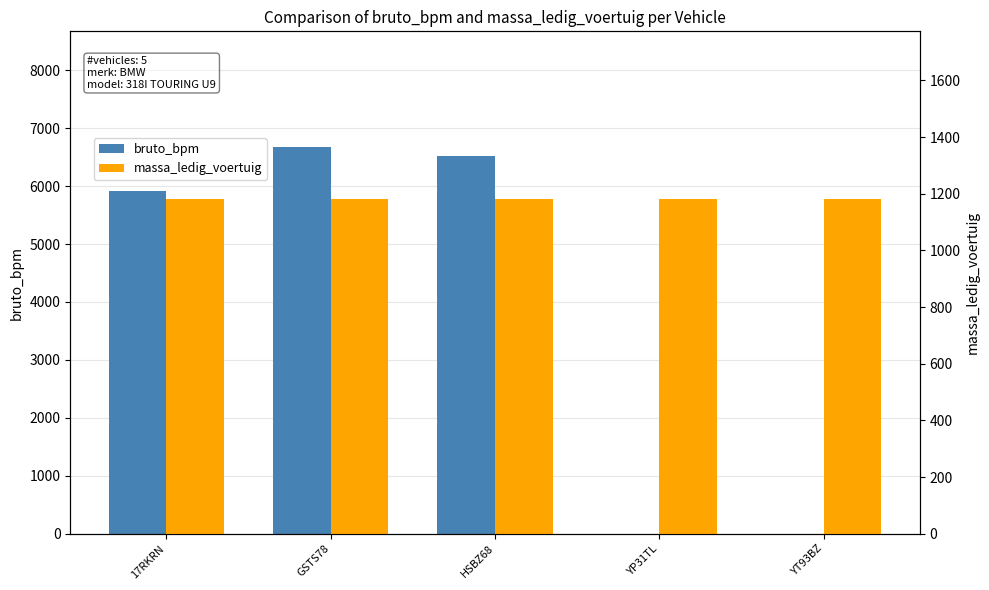

What is the sum of the bruto_bpm values at 17RKRN and YP31TL?

5917